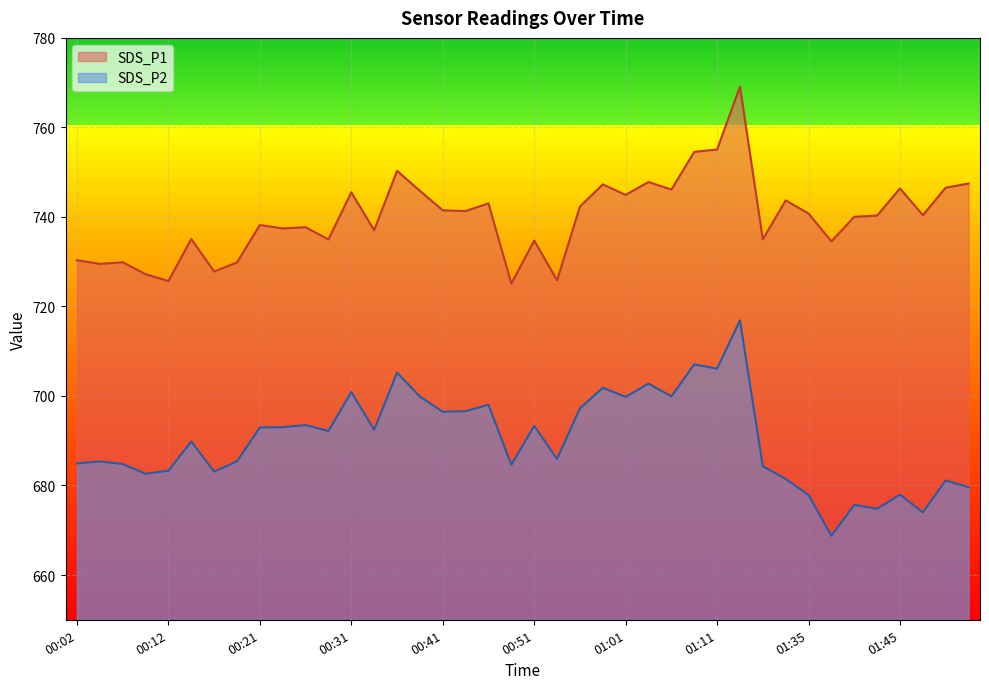

Where is the first local maximum for SDS_P1?

00:07